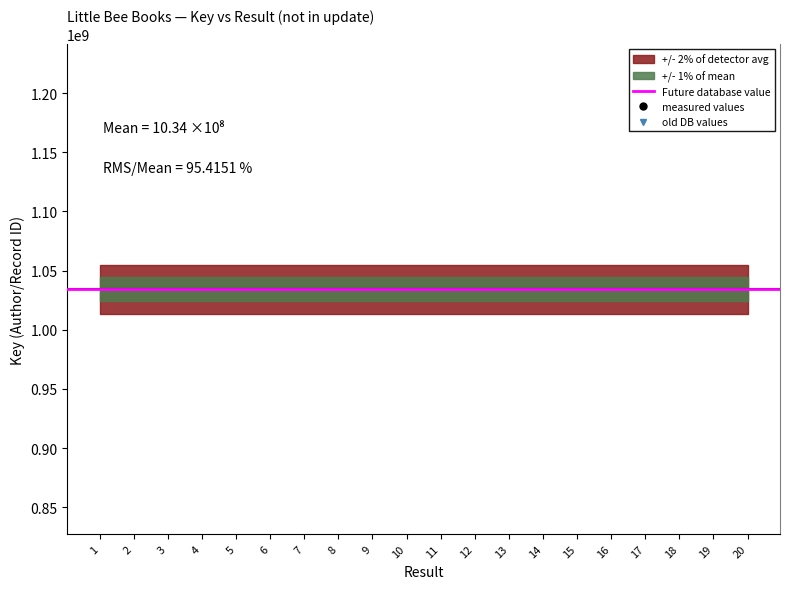

What is the average value?

1034141923.1